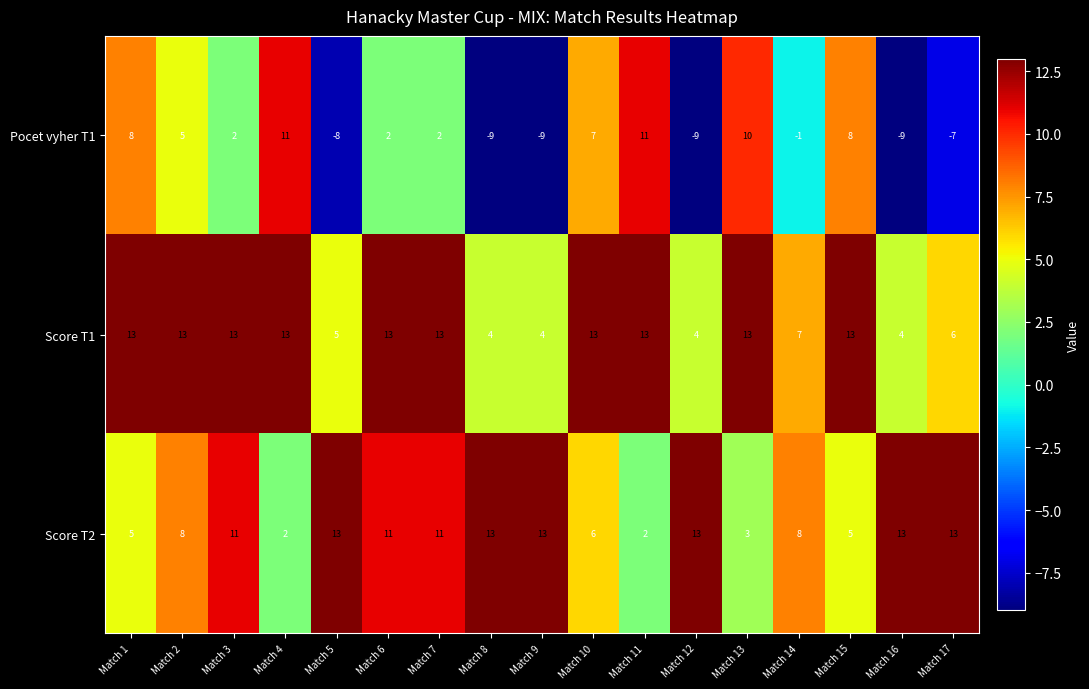

Which series has the largest total across all categories?

Score T1